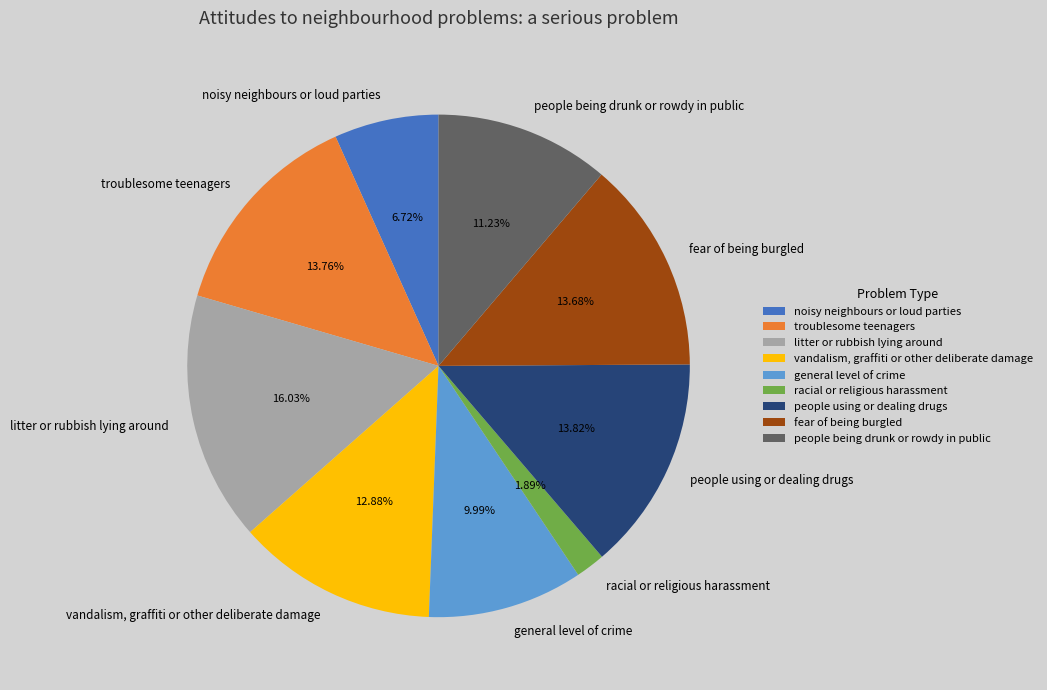

Count the number of slices in the pie.

9